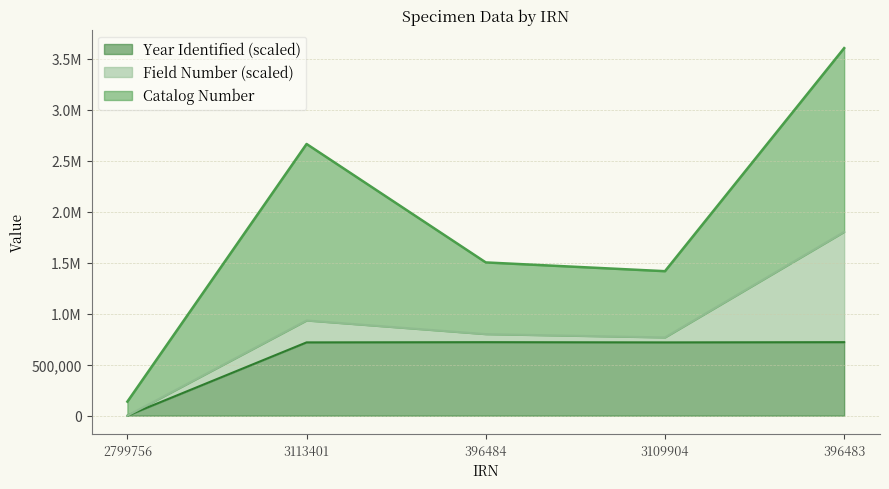

Rank the categories by Catalog Number value from highest to lowest.

396483, 3113401, 396484, 3109904, 2799756